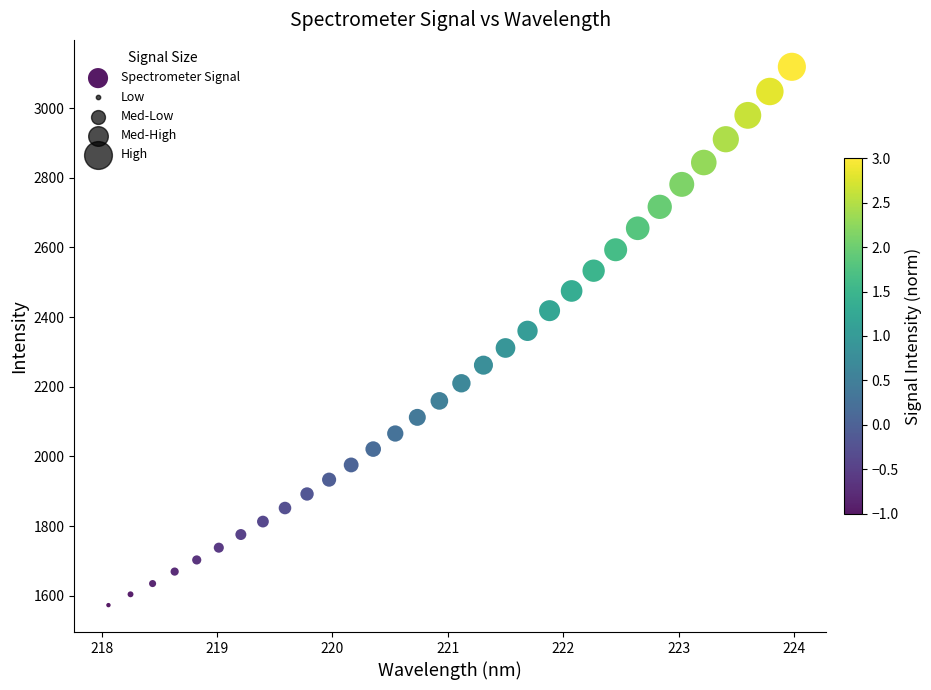

What is the range of X values (max minus min)?

5.9